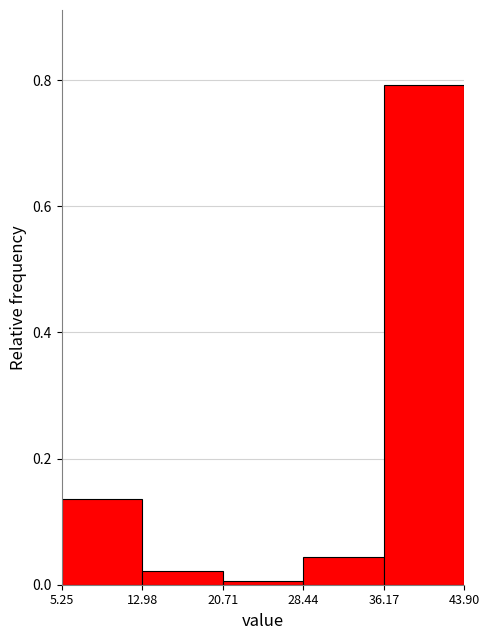

Reading left to right, list every bar in this chart as the range it spans on the x-axis followed by its height. The values are not printed on the chart, so give them approximately, as read against the axis.

5.25 to 12.98: 0.14
12.98 to 20.71: 0.02
20.71 to 28.44: under 0.02
28.44 to 36.17: 0.04
36.17 to 43.90: 0.80